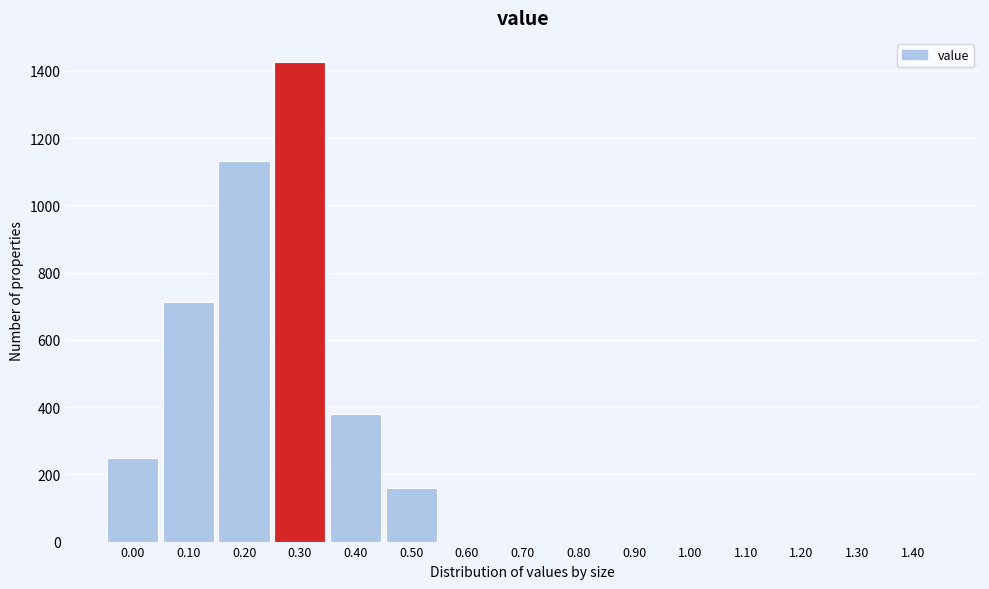

Reading right to left, extract all data points from this chart.

1.40=0	1.30=0	1.20=0	1.10=0	1.00=0	0.90=0	0.80=0	0.70=0	0.60=0	0.50=160	0.40=379	0.30=1427	0.20=1133	0.10=714	0.00=249